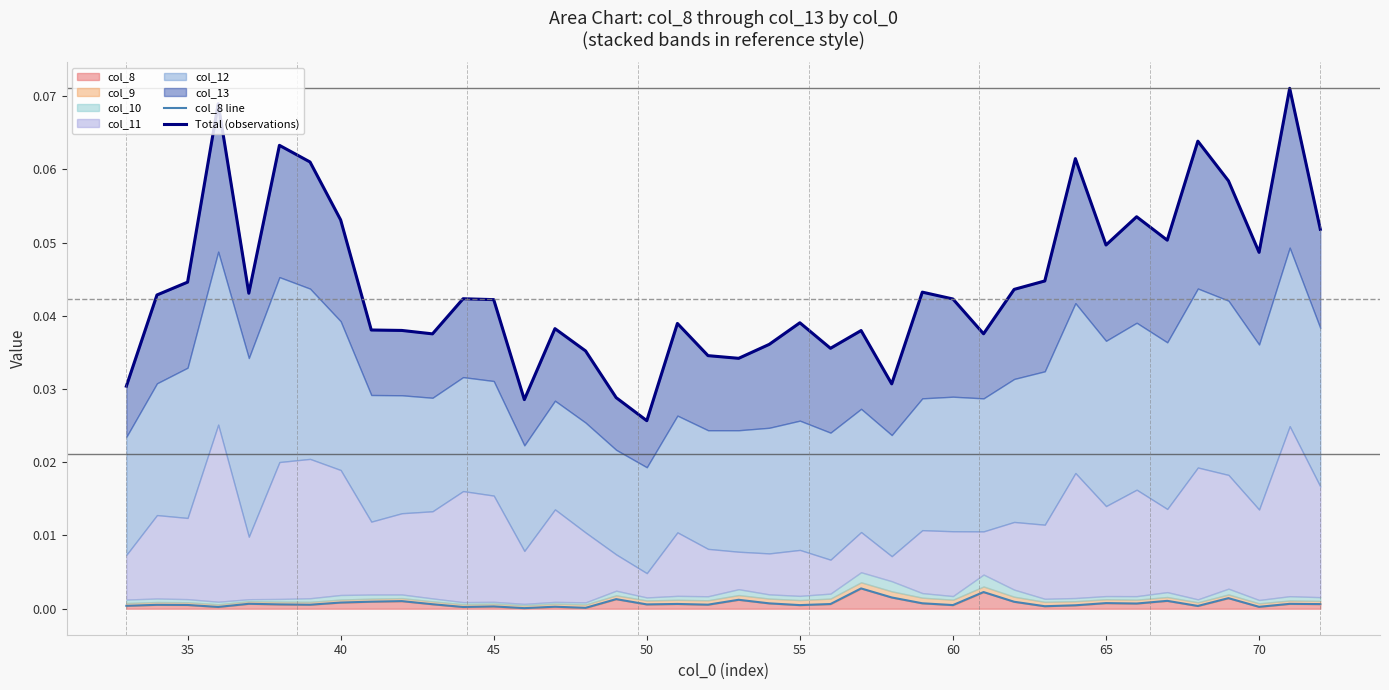

True or false: col_8 has a value of 0.0 at 65.

True